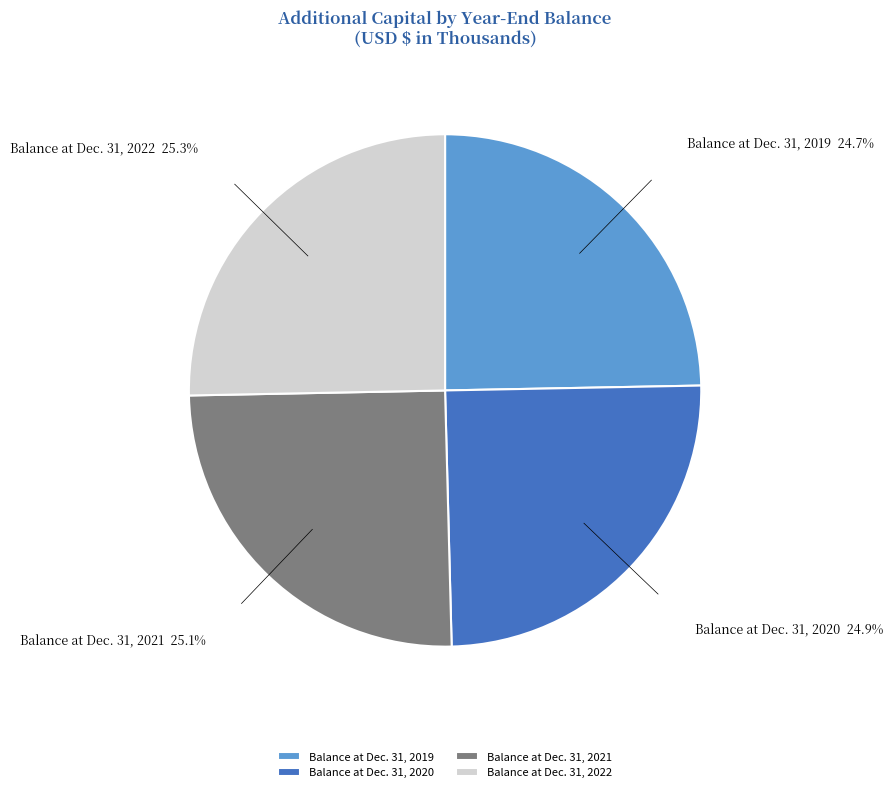

What percentage do Balance at Dec. 31, 2020 and Balance at Dec. 31, 2019 together represent?

49.6%